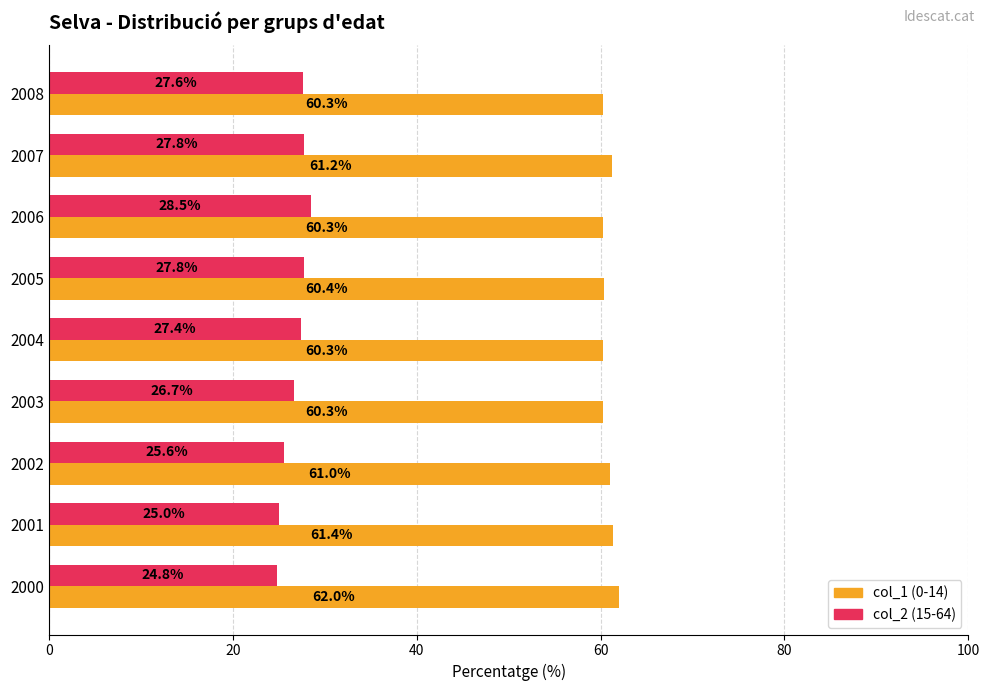

What is the maximum value shown in the chart?

62.0